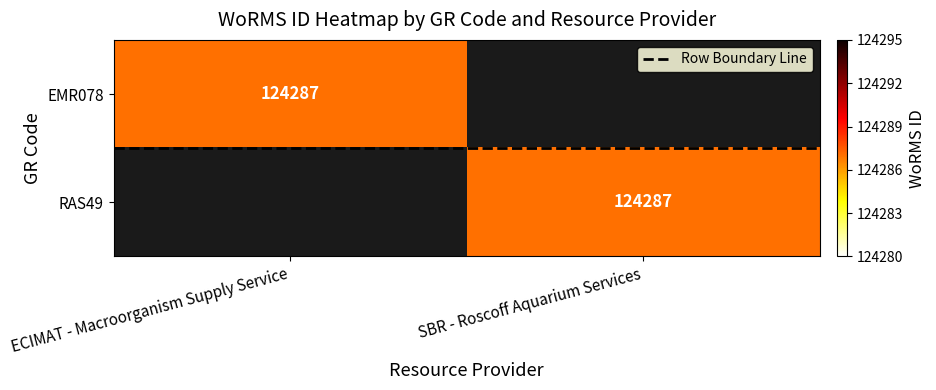

What is the lowest value of the Row Boundary Line series?

0.5